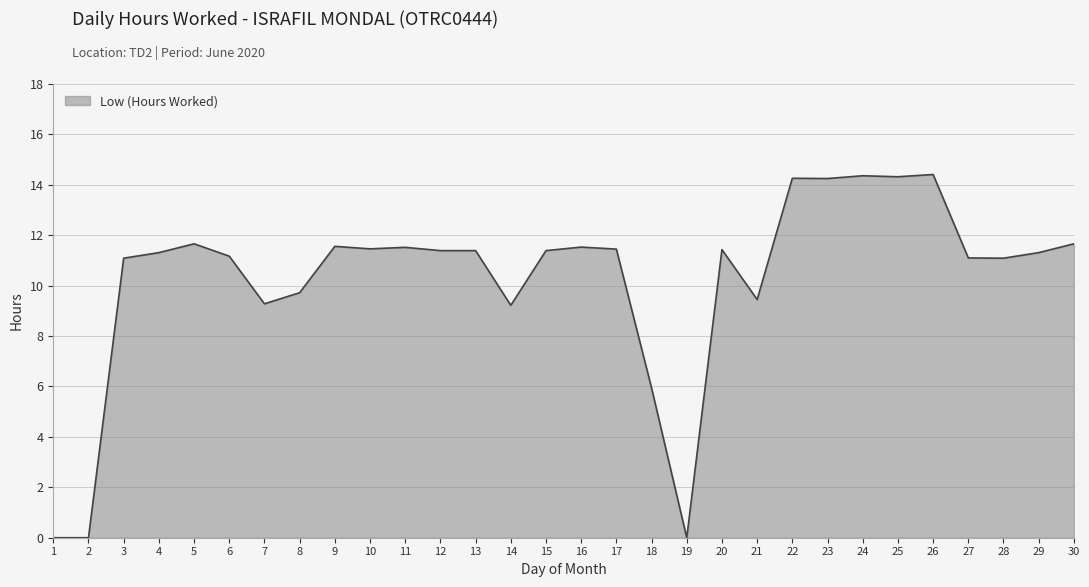

The chart shows a value of 11.5 at 11. True or false?

True